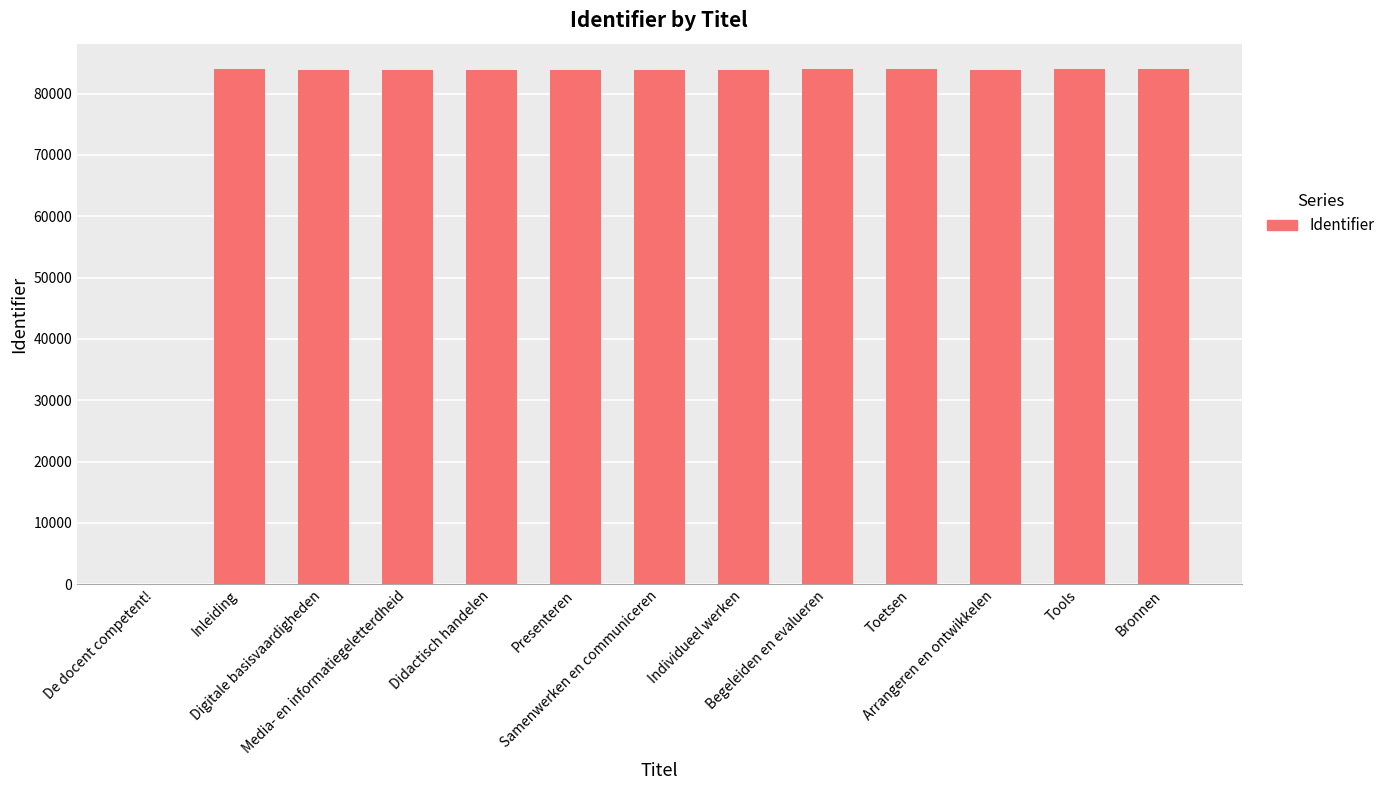

What is the sum of all values?

1007118